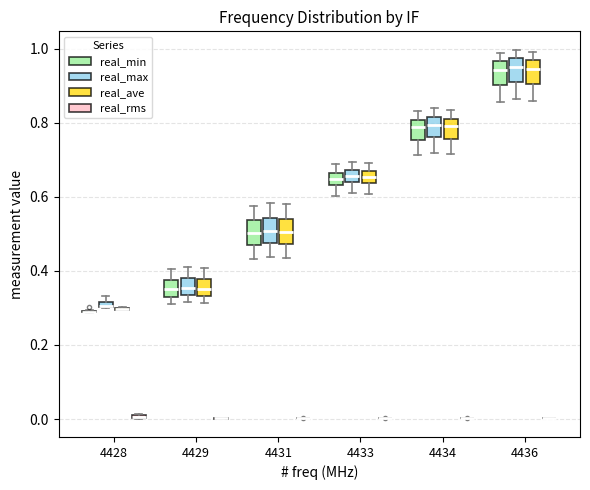

Where does the upper whisker of the box for 4429 (real_min) end on the y-axis? The values are not printed on the chart, so give them approximately, as read against the axis.

0.40